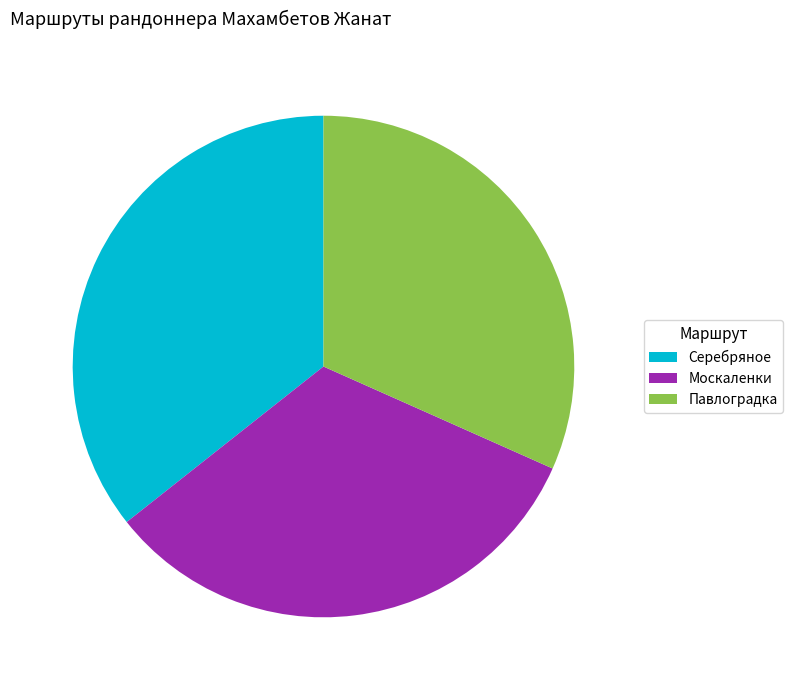

Is there a majority slice in this chart?

No